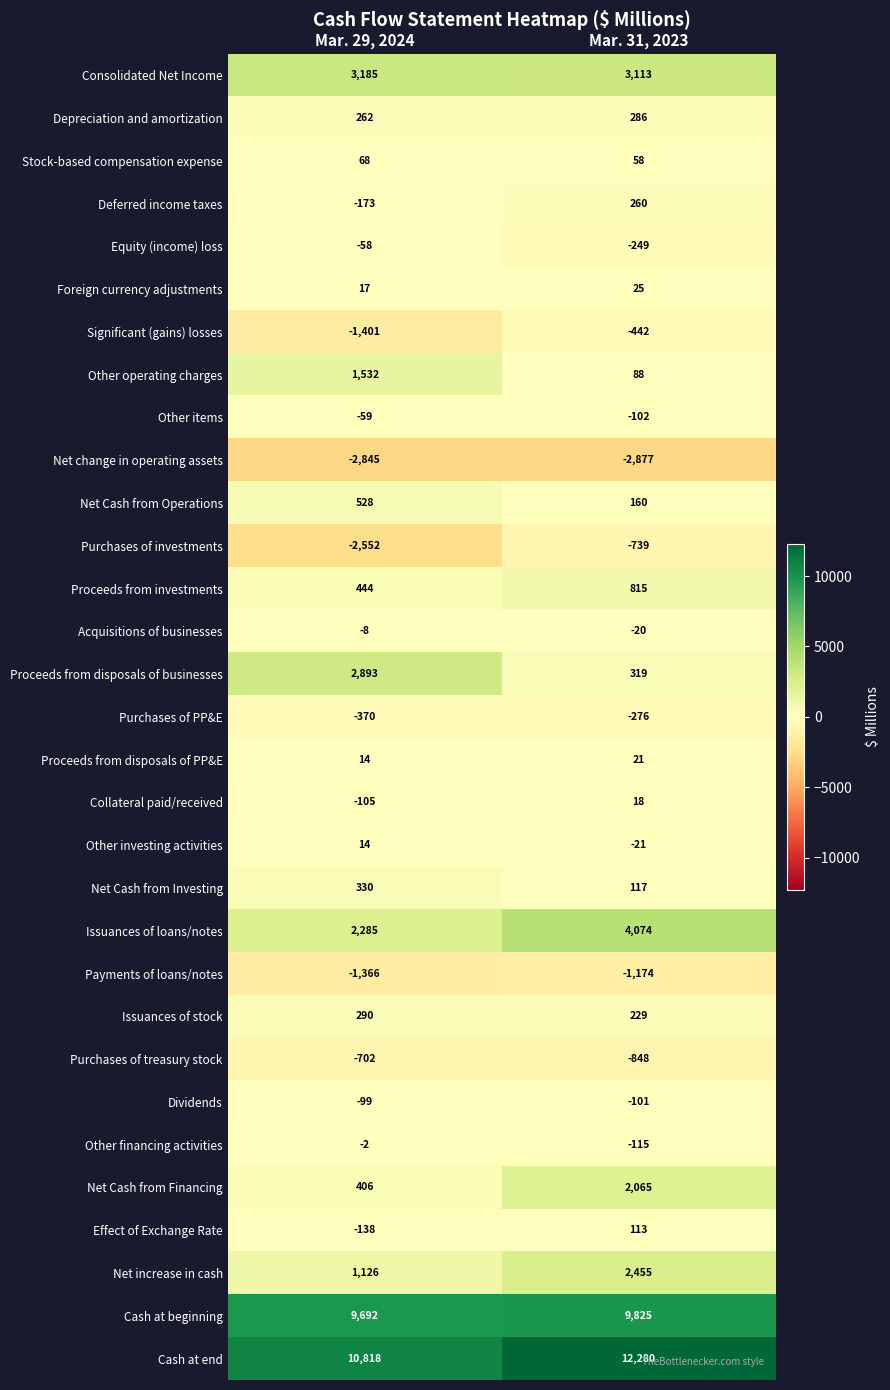

What is the sum of the Other investing activities values at Mar. 29, 2024 and Mar. 31, 2023?

-7